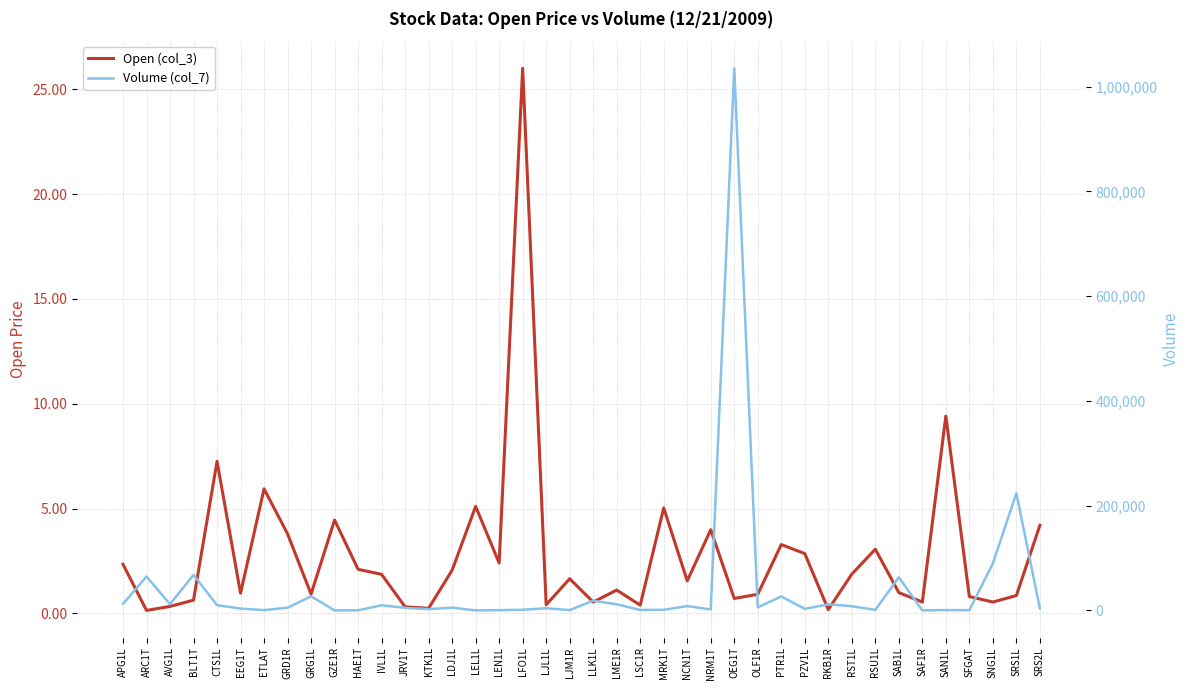

Which series has the widest spread of values?

Volume (col_7)